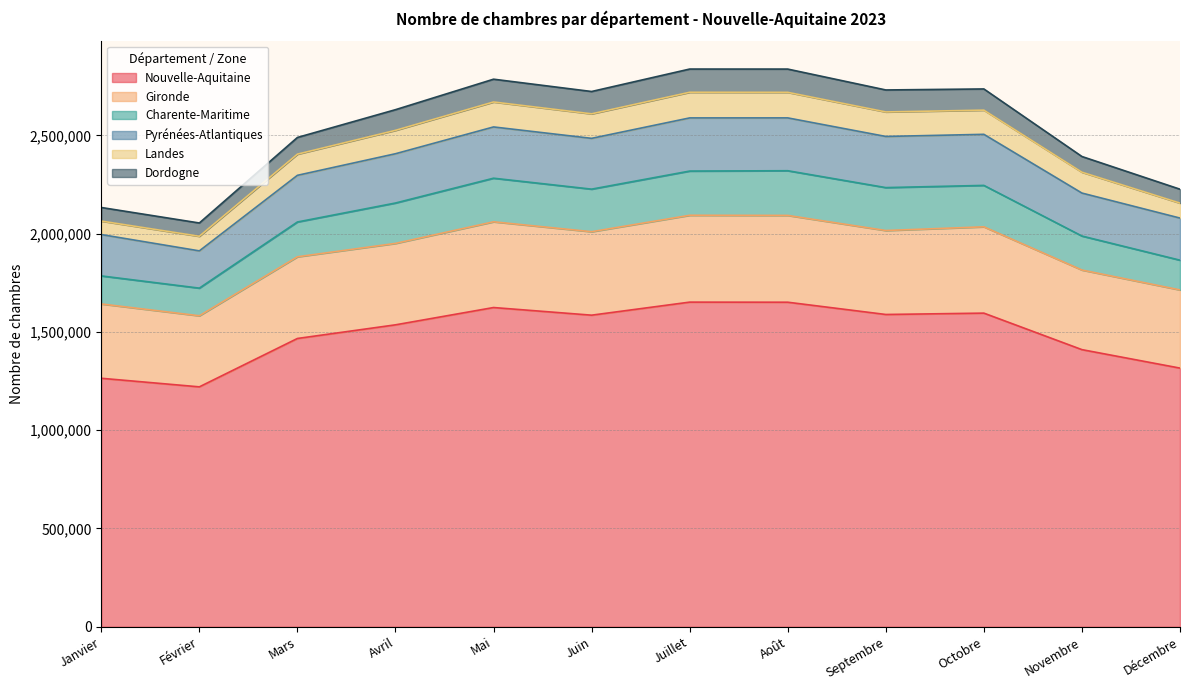

Between Juillet and Août, which series saw the biggest shift?

Nouvelle-Aquitaine